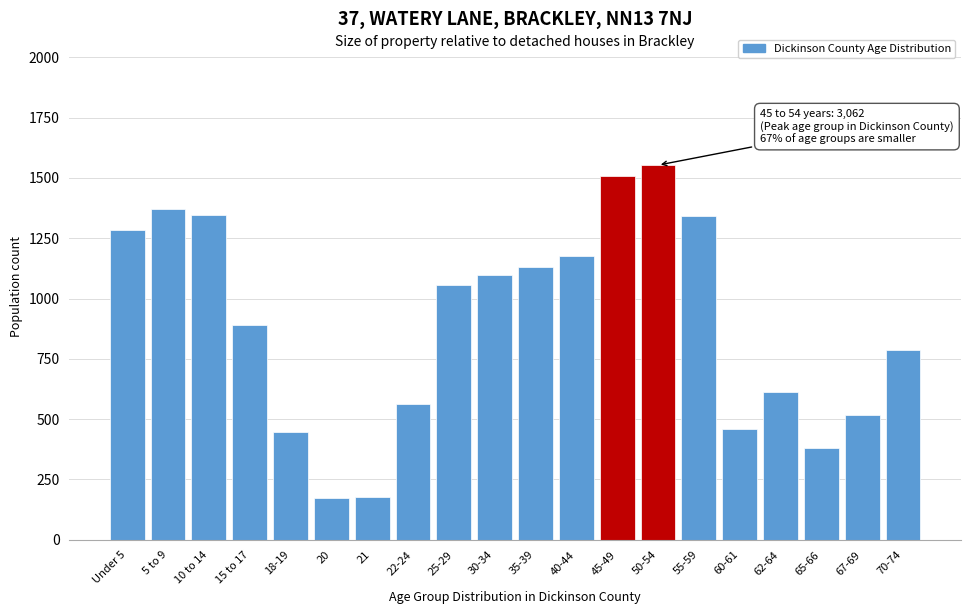

What is the minimum value shown in the chart?

172